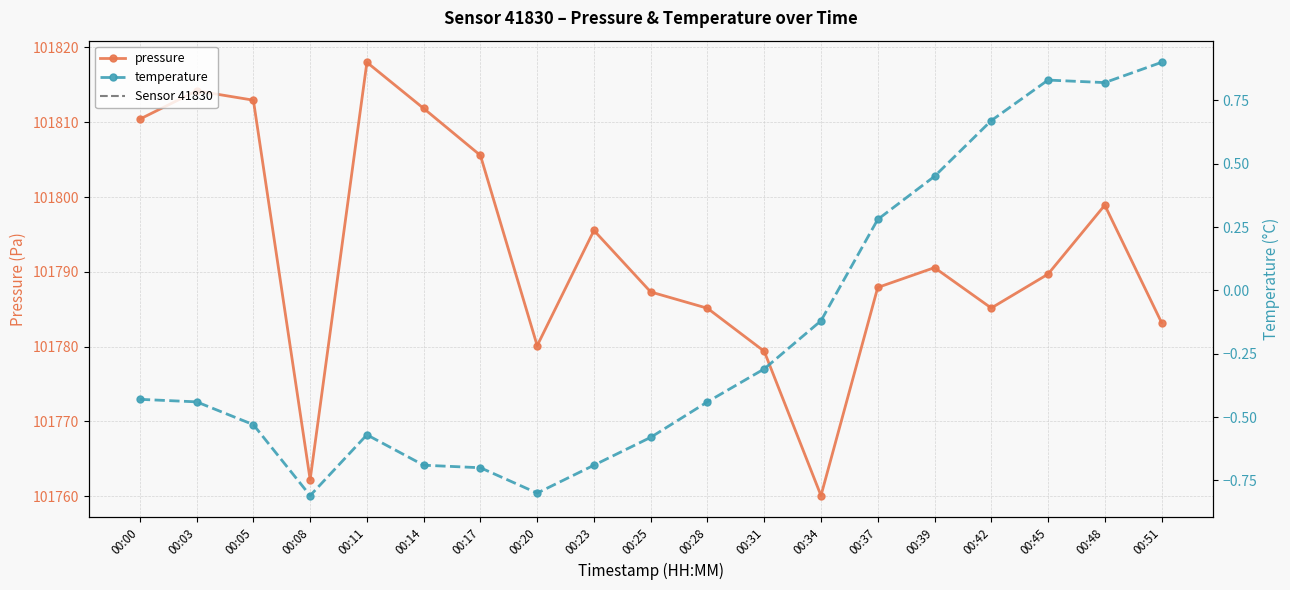

Which series has the largest range (max minus min)?

pressure